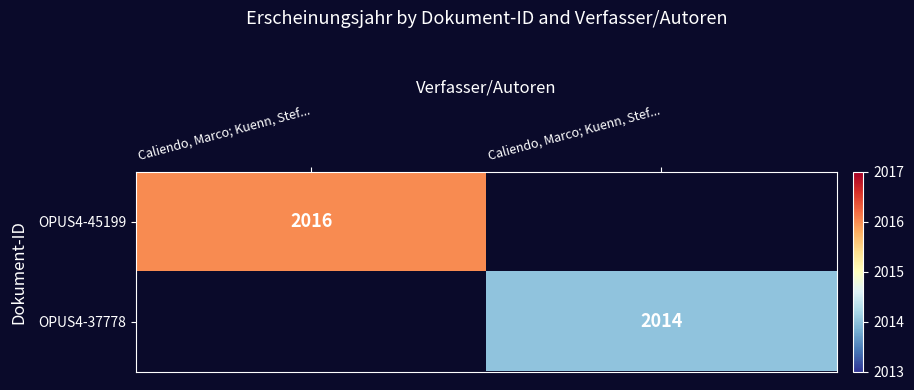

List the series in order of their overall mean, lowest first.

OPUS4-45199, OPUS4-37778